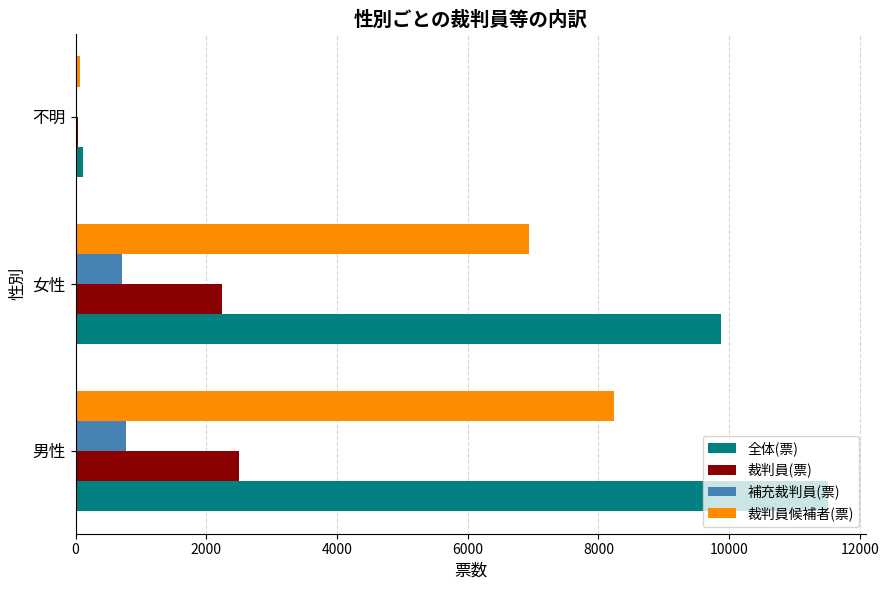

How many distinct data groups are displayed?

4